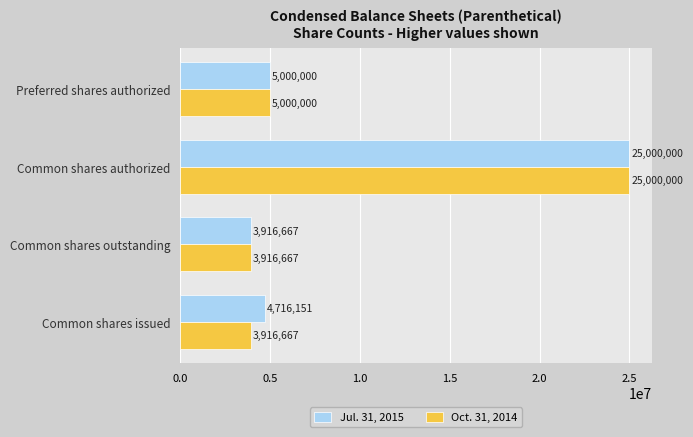

At which label is Oct. 31, 2014 closest to 14458333?

Preferred shares authorized